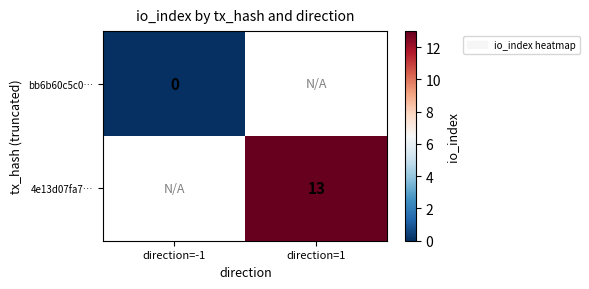

Which category has the lowest value across all series?

direction=-1